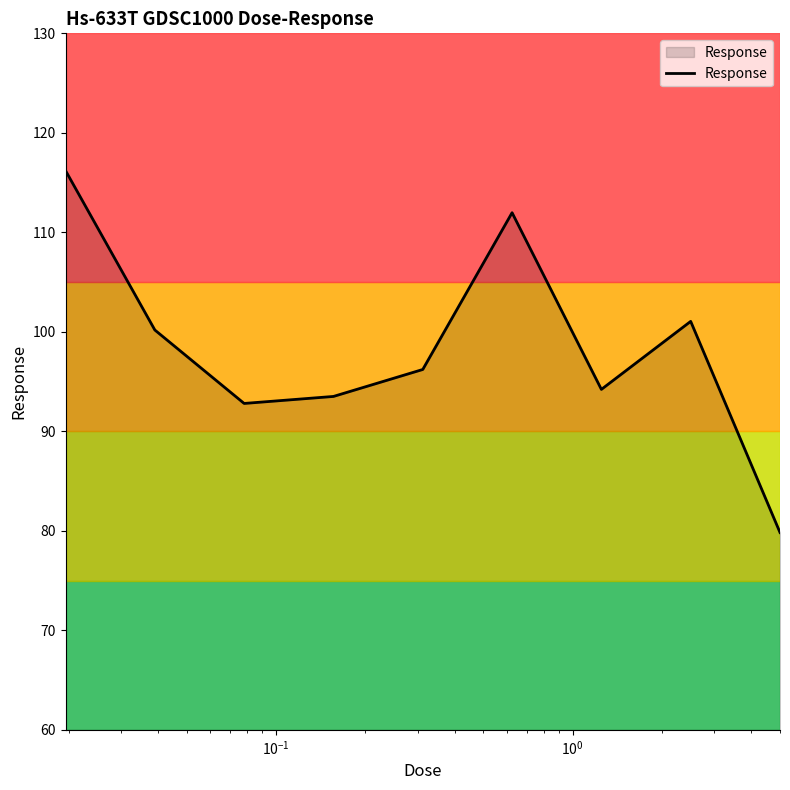

Count the number of values greater than 96.

5